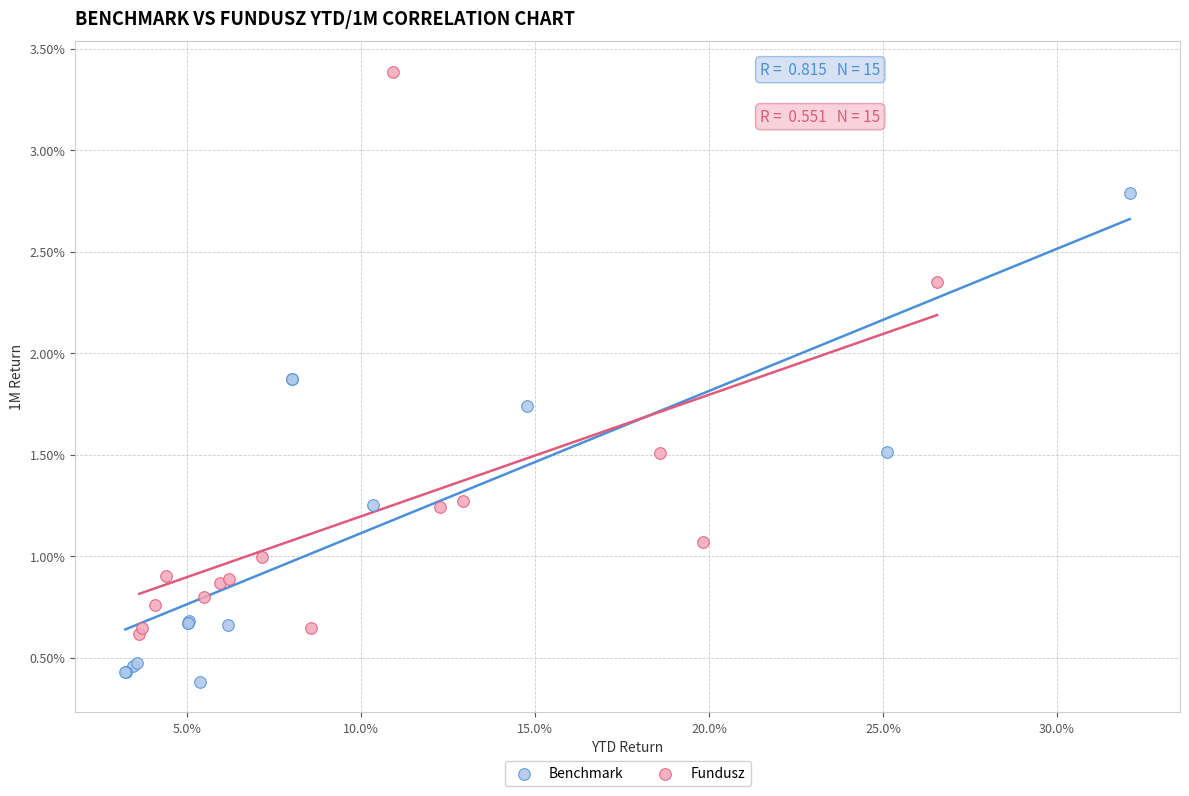

What are all the series names shown in the legend?

Benchmark, Fundusz